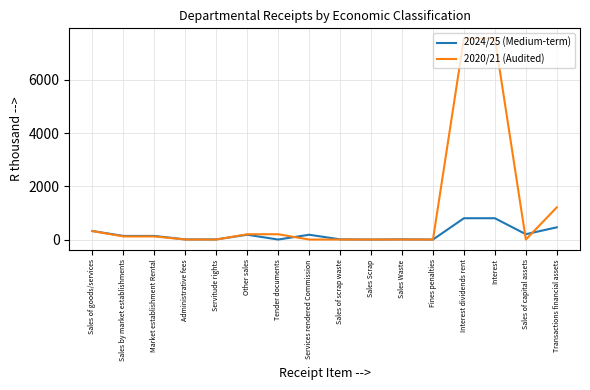

What is the total value across all series at Transactions financial assets?

1666